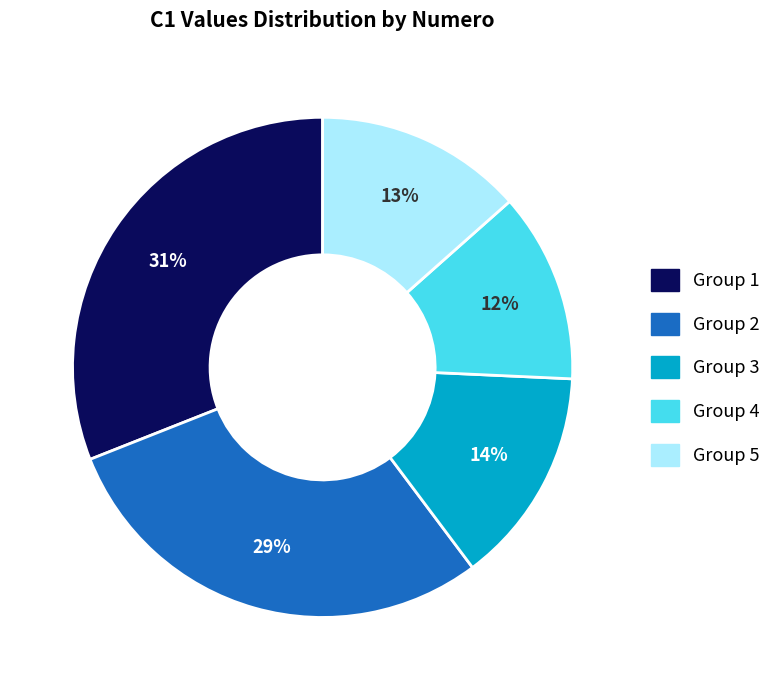

Does any single category account for the majority?

No